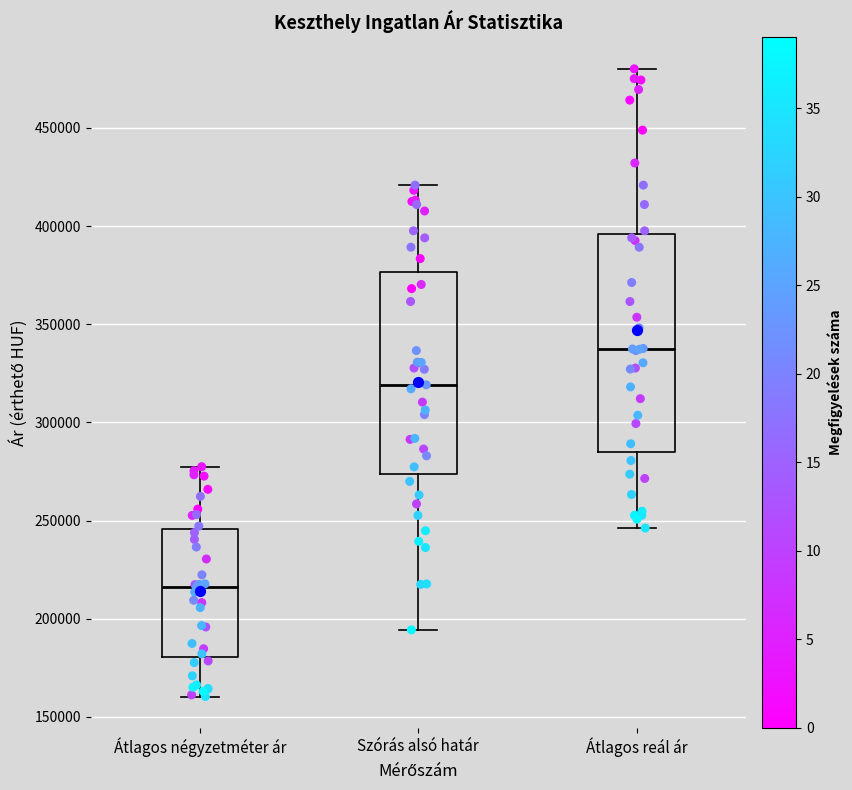

Which box has the highest median line?

Átlagos reál ár